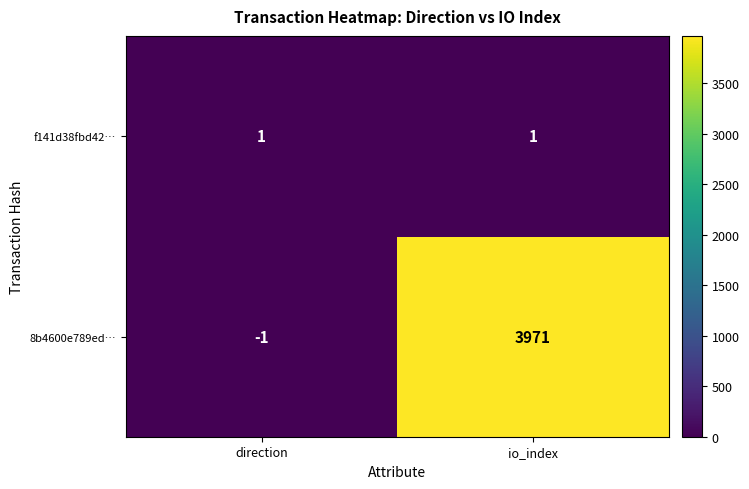

Which label corresponds to the largest value in the chart?

io_index